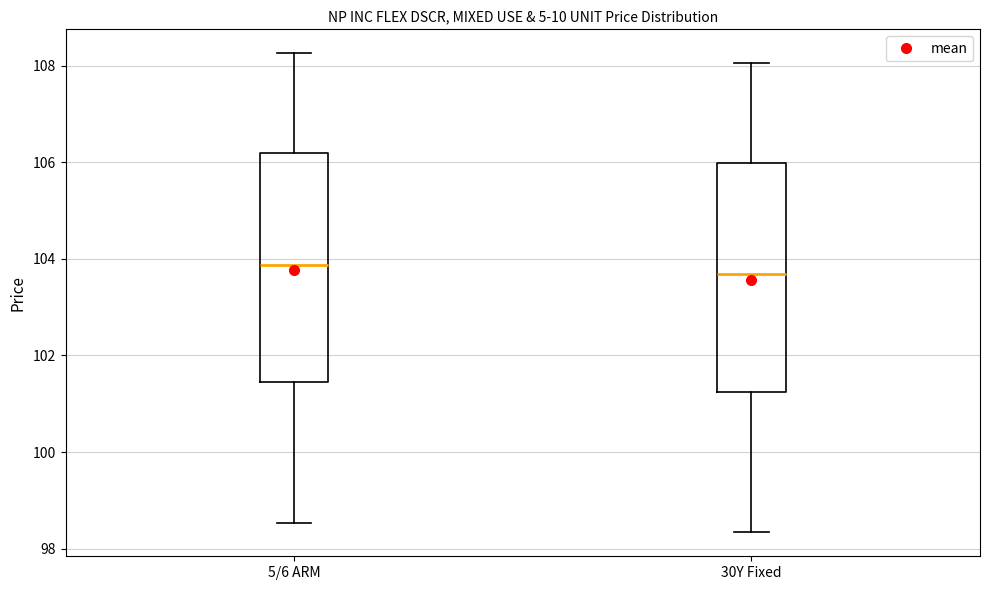

Where does the lower whisker of the box for 5/6 ARM end on the y-axis? The values are not printed on the chart, so give them approximately, as read against the axis.

98.6